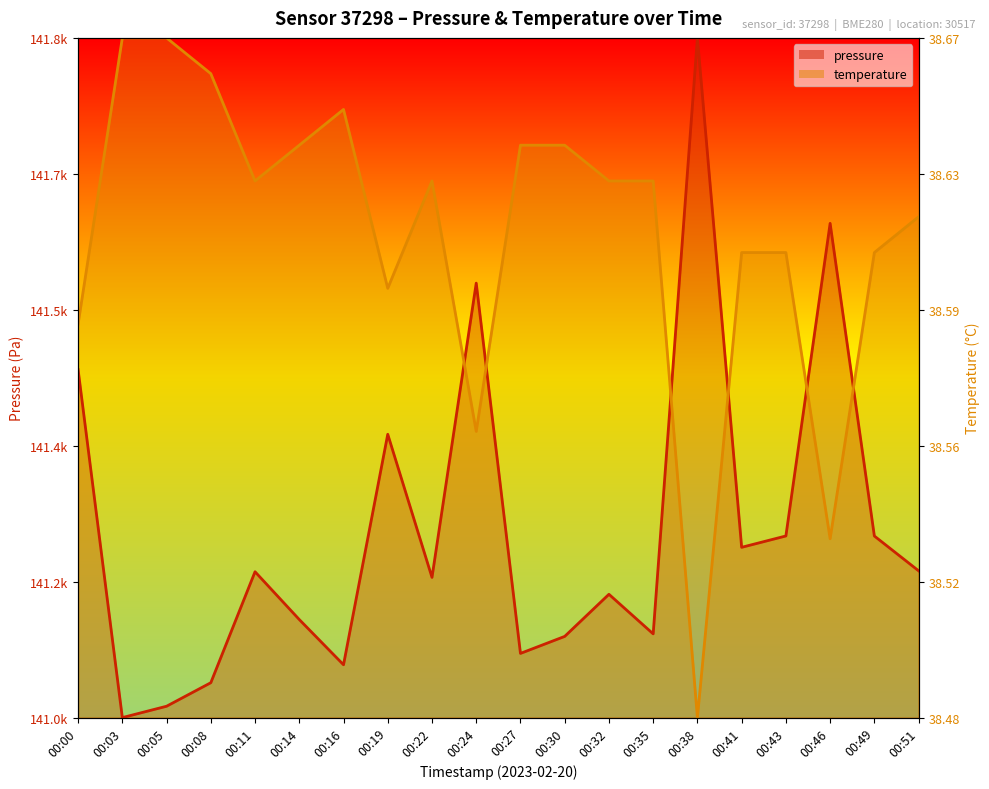

True or false: pressure has a value of 0.5 at 00:46.

False